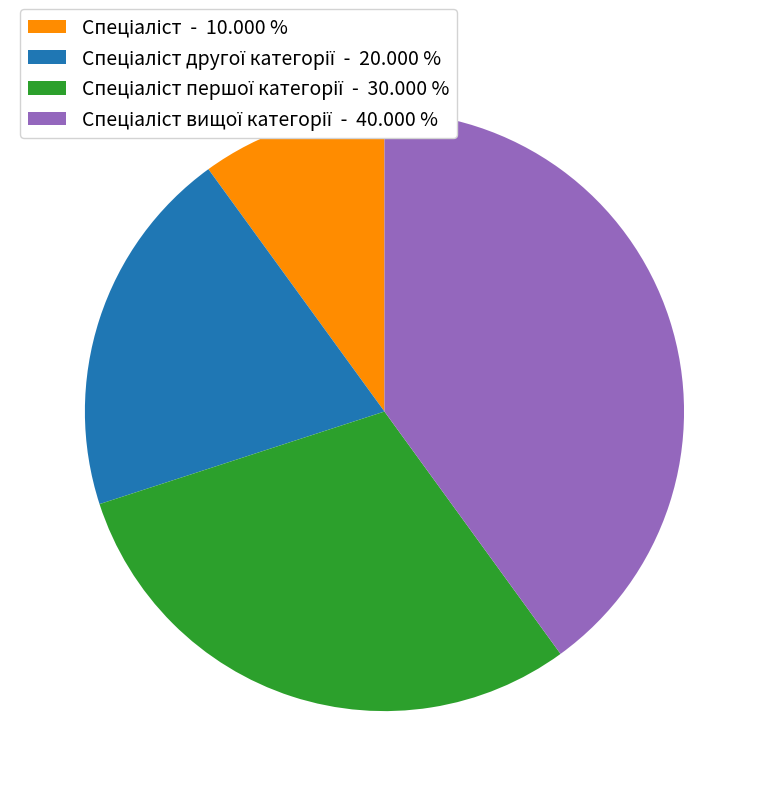

Is there a majority slice in this chart?

No